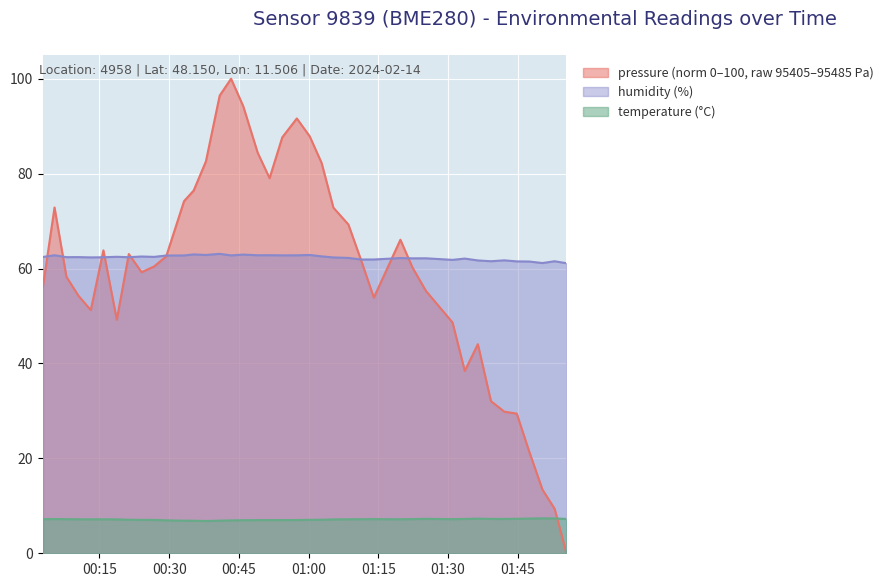

What is the maximum value shown in the chart?

100.0